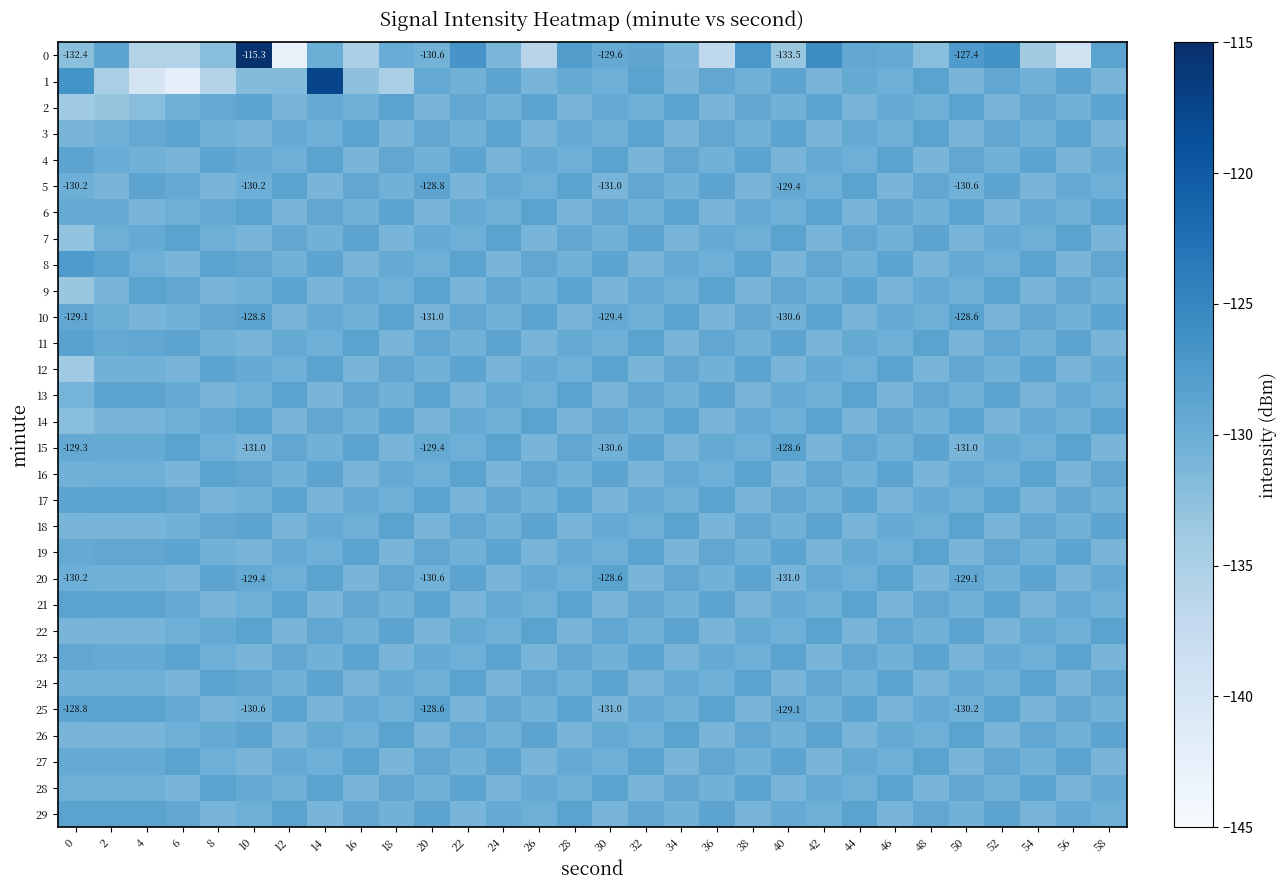

What is the difference between the highest and lowest values at 6?

13.5